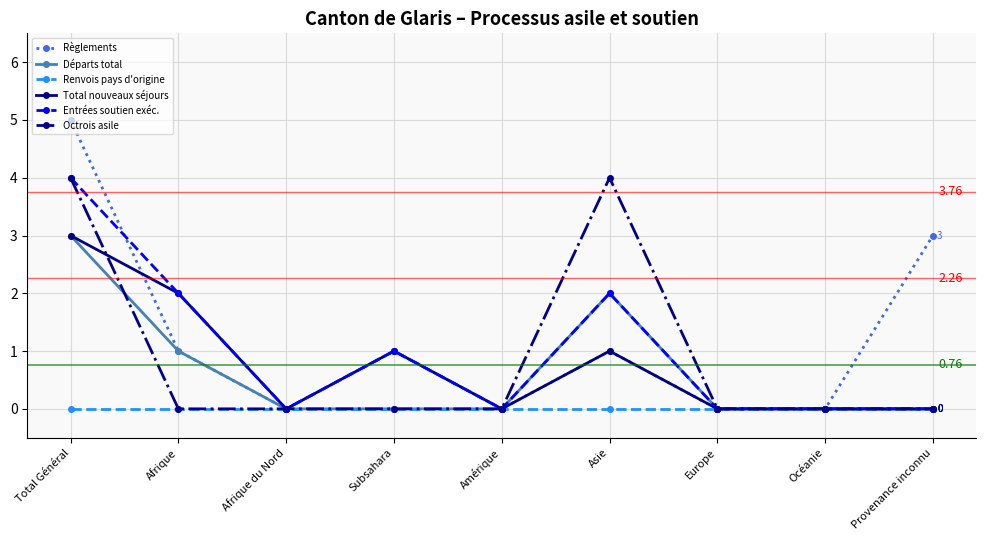

What is the label of the 7th point from the left?

Europe